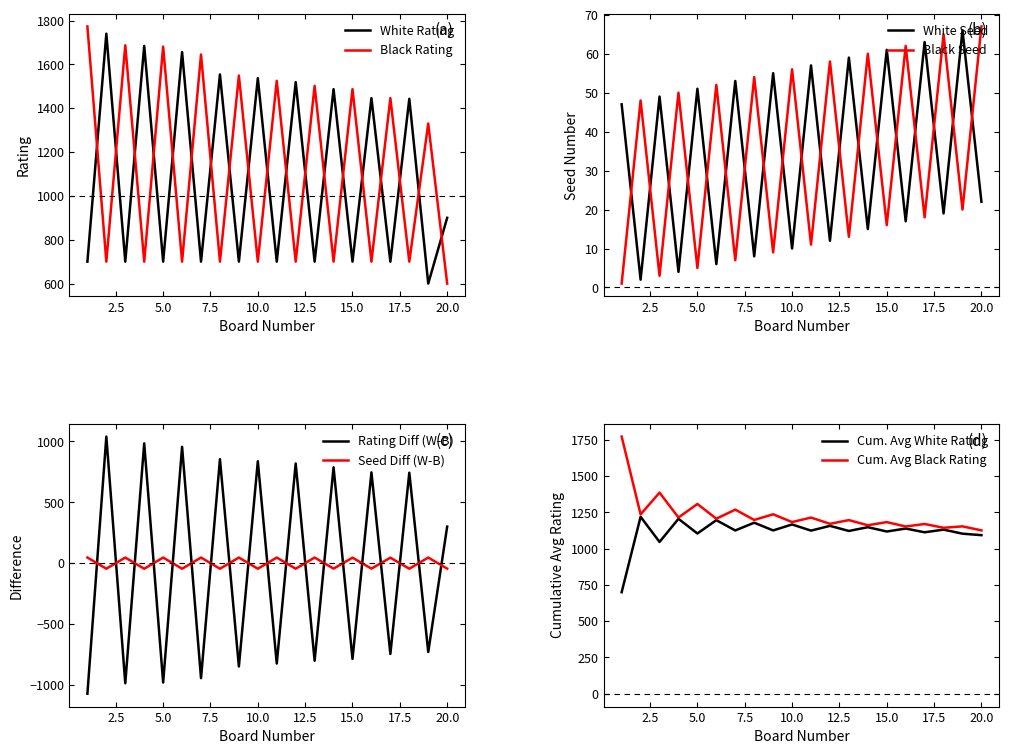

How many intersections are there between Black Rating and White Rating?

19